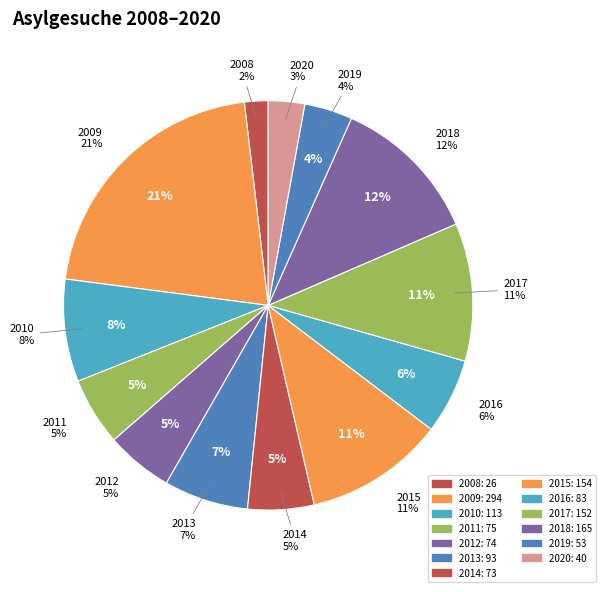

To the nearest percent, what is the difference between the largest and smallest slice percentages?

19%